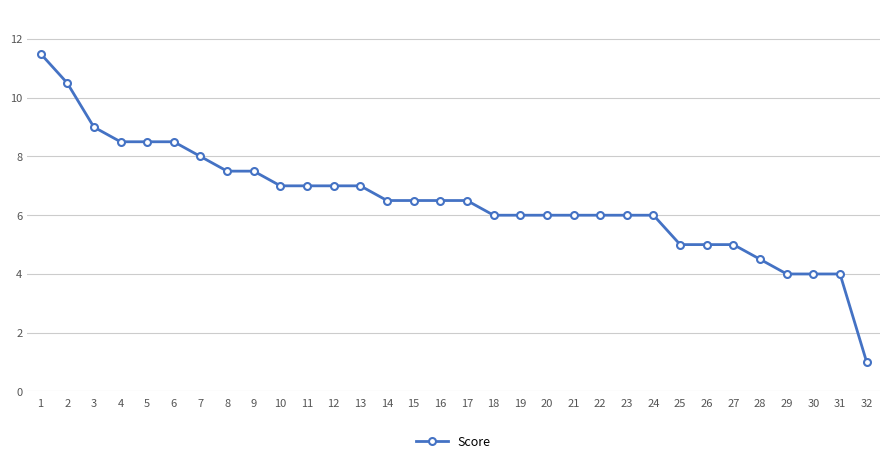

At which category does the chart reach its peak across all series?

1